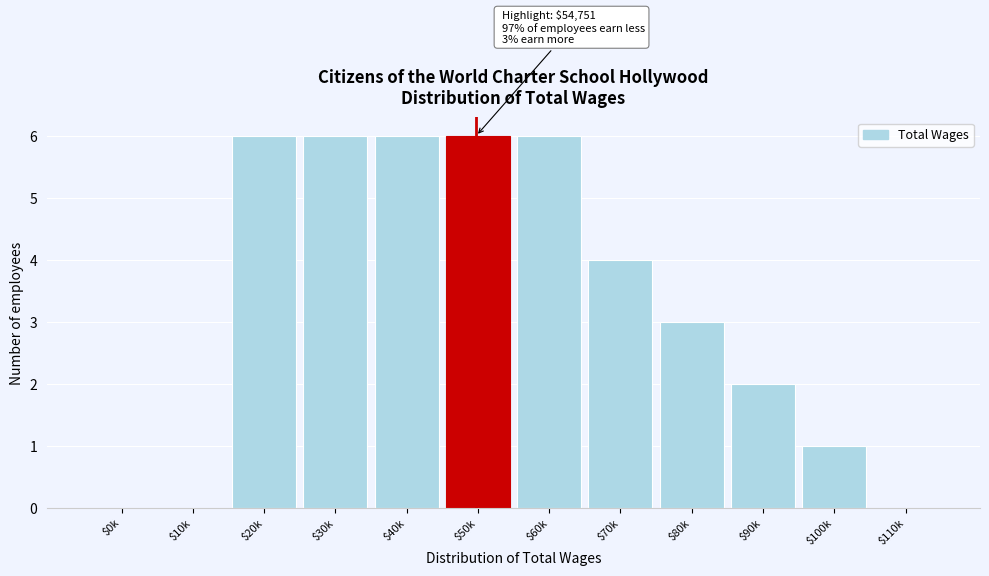

What is the maximum value shown in the chart?

6